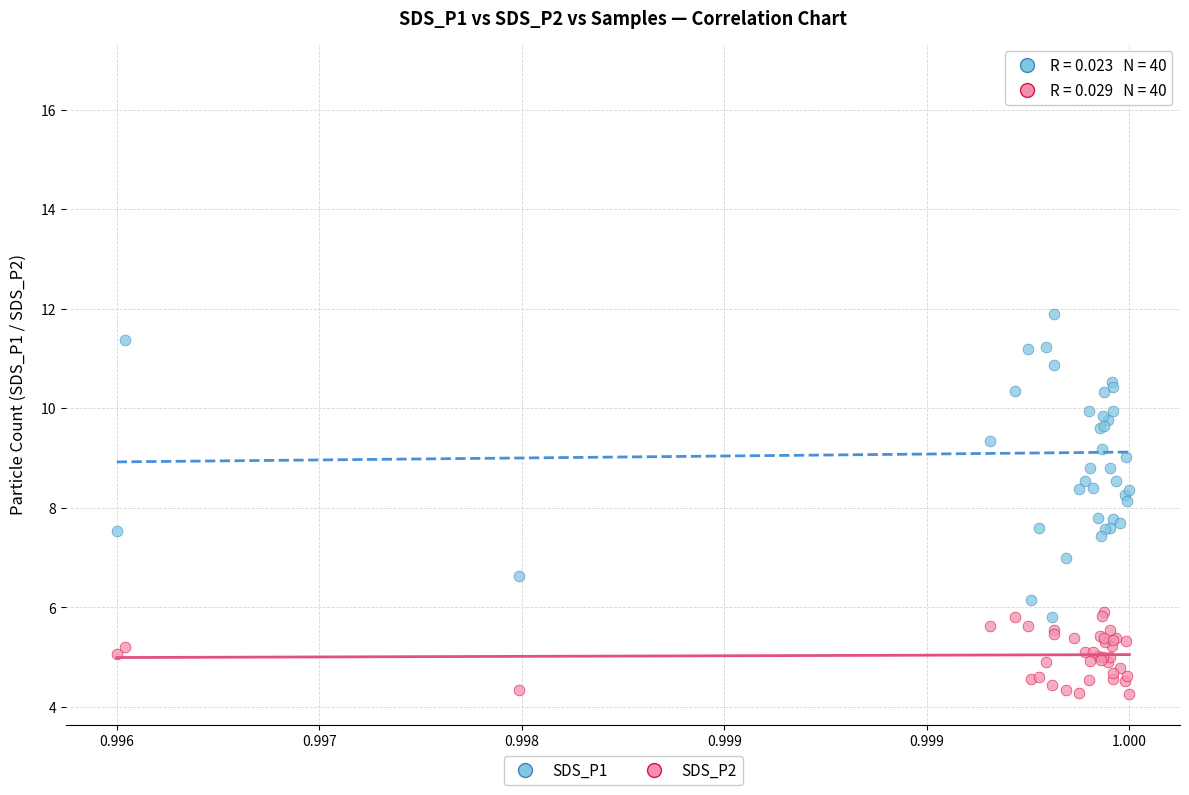

Which series reaches the maximum Y coordinate?

SDS_P1